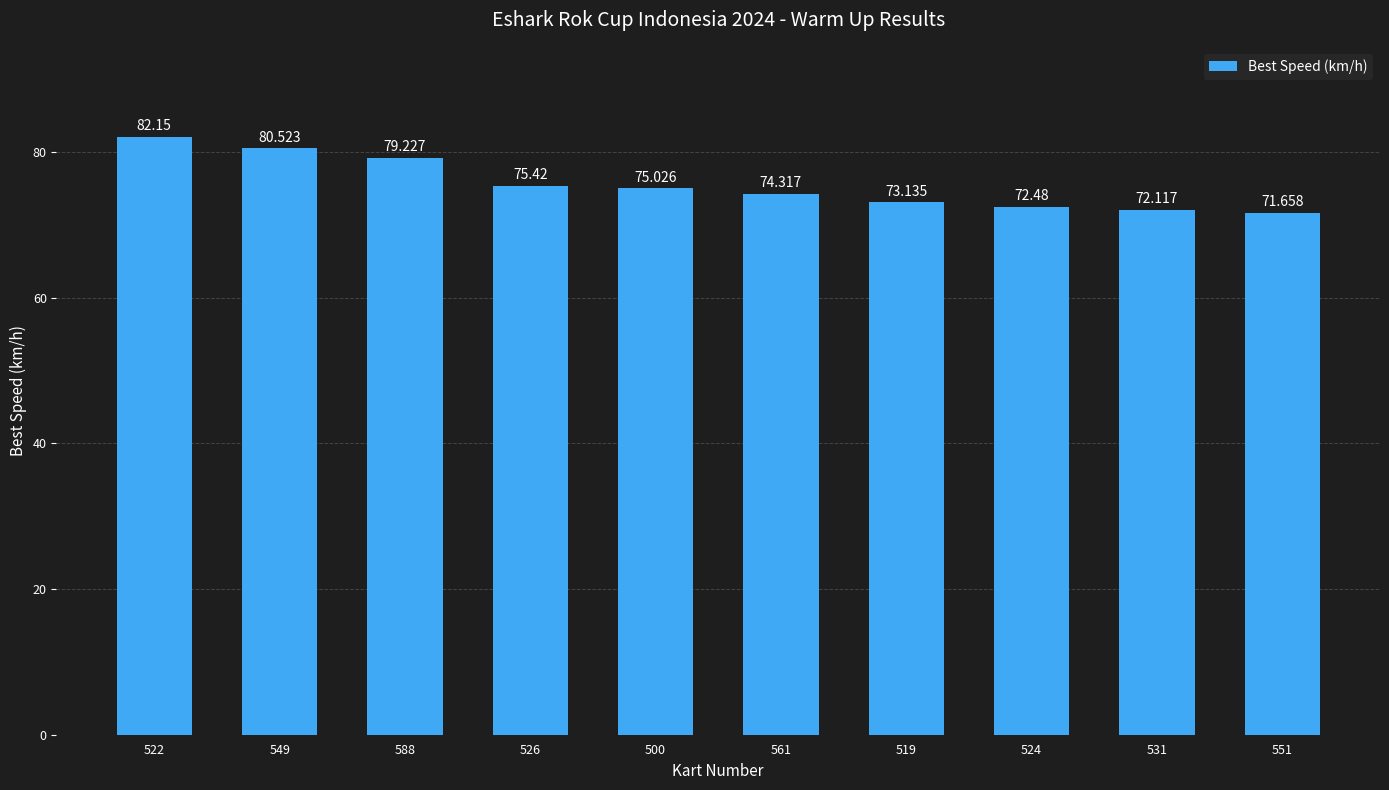

What position from the left is 524?

8